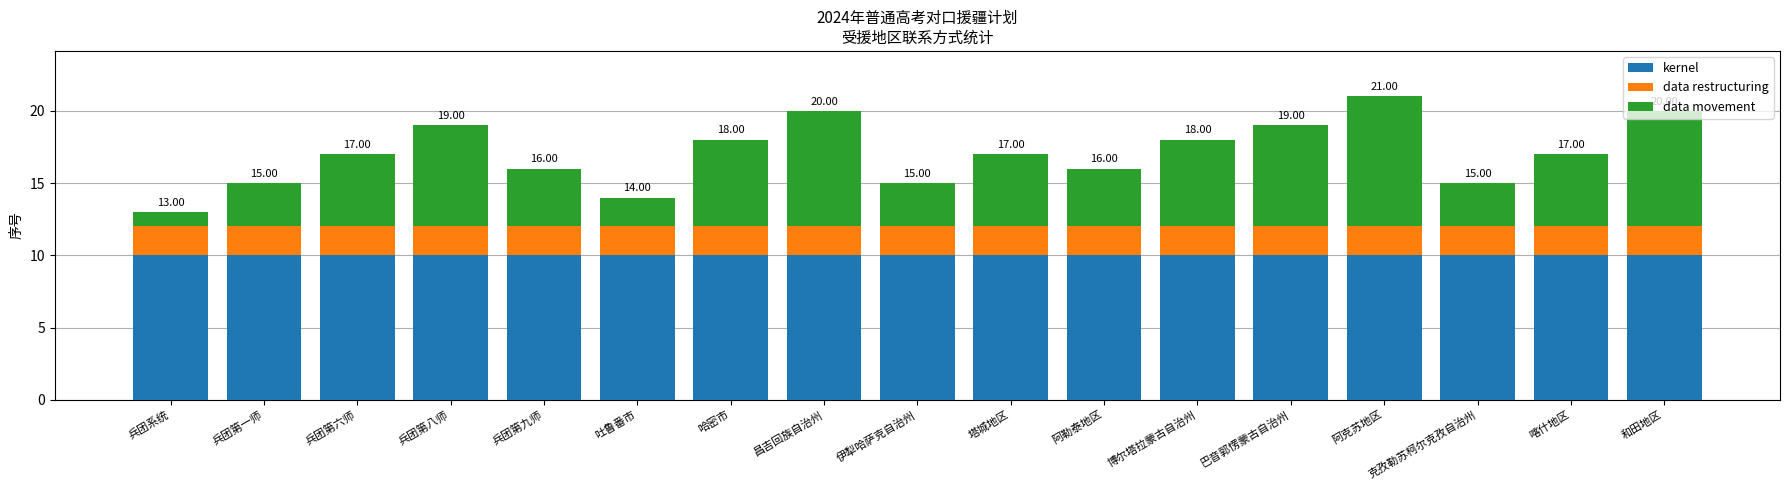

What is the total value across all series at 博尔塔拉蒙古自治州?

18